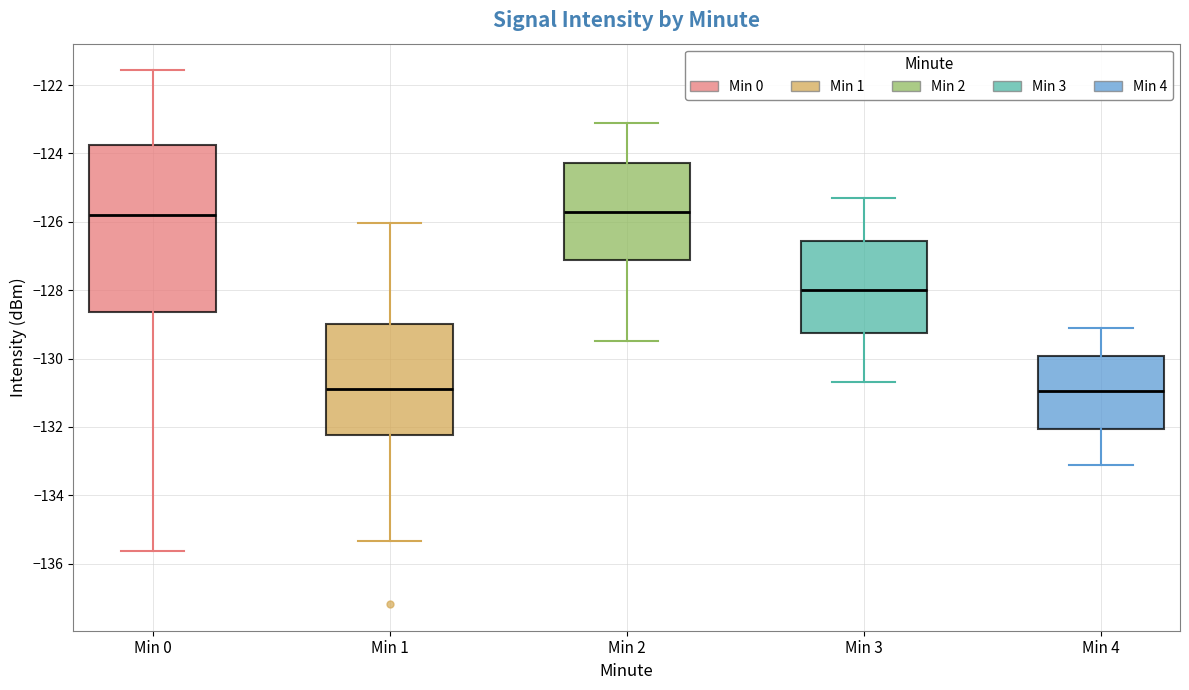

Reading left to right, transcribe this box plot: for each box, give where its median line is, the range the box spans, and where its two whiskers end, as read against the y-axis. The values are not printed on the chart, so give them approximately, as read against the axis.

Min 0: median -125.8, box -128.6 to -123.8, whiskers -135.6 to -121.6
Min 1: median -130.8, box -132.2 to -129.0, whiskers -135.4 to -126.0
Min 2: median -125.6, box -127.2 to -124.2, whiskers -129.4 to -123.0
Min 3: median -128.0, box -129.2 to -126.6, whiskers -130.6 to -125.2
Min 4: median -131.0, box -132.0 to -130.0, whiskers -133.0 to -129.0